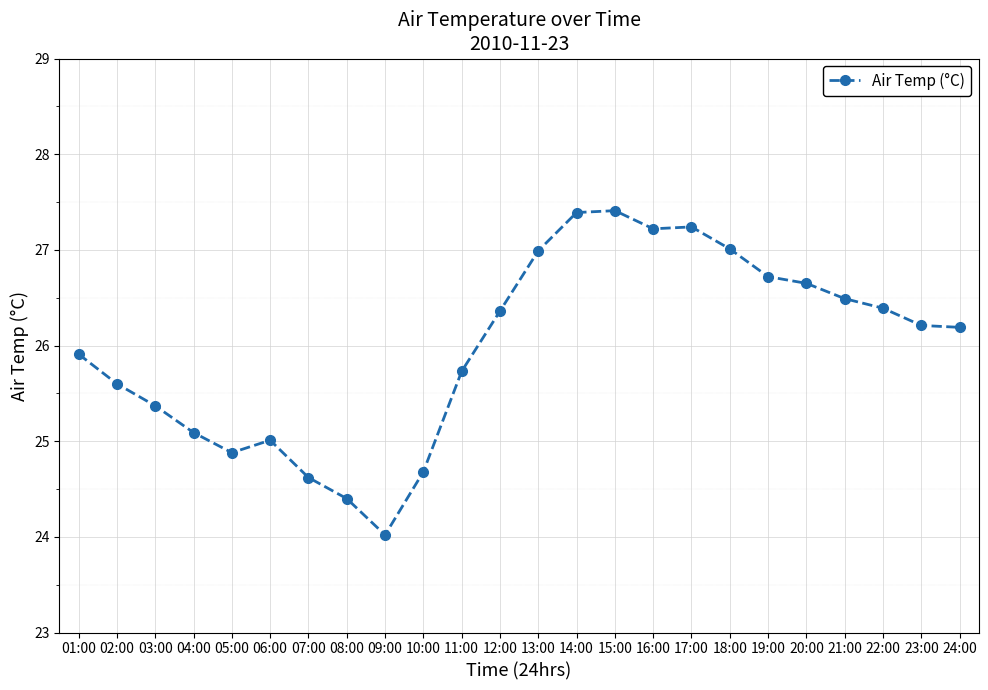

Is it true that the value at 11:00 is 25.7?

True